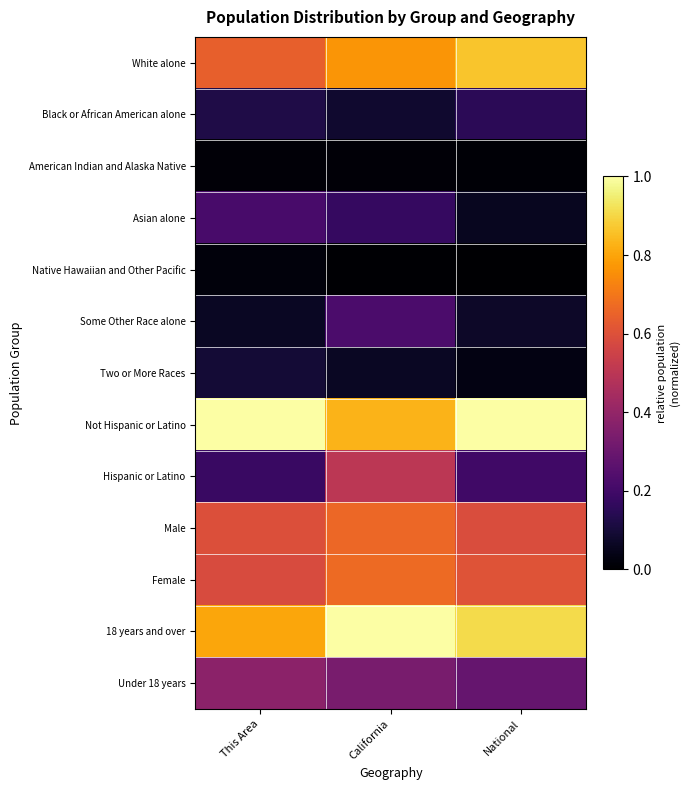

Count the number of categories in the chart.

3